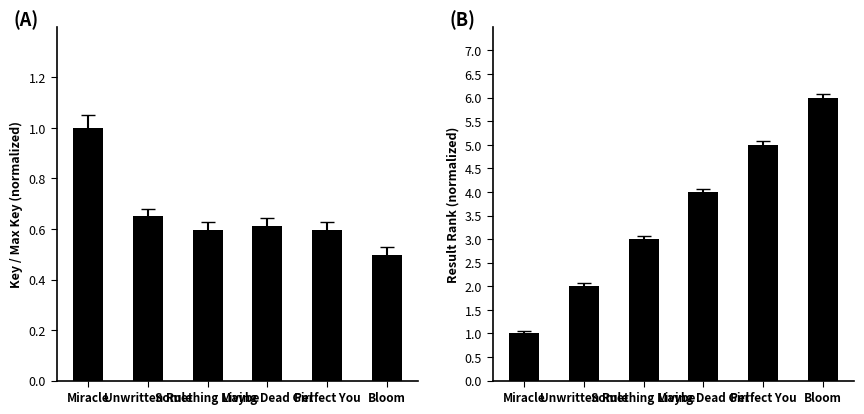

The Key series shows 0.7 at Unwritten Rule. True or false?

True